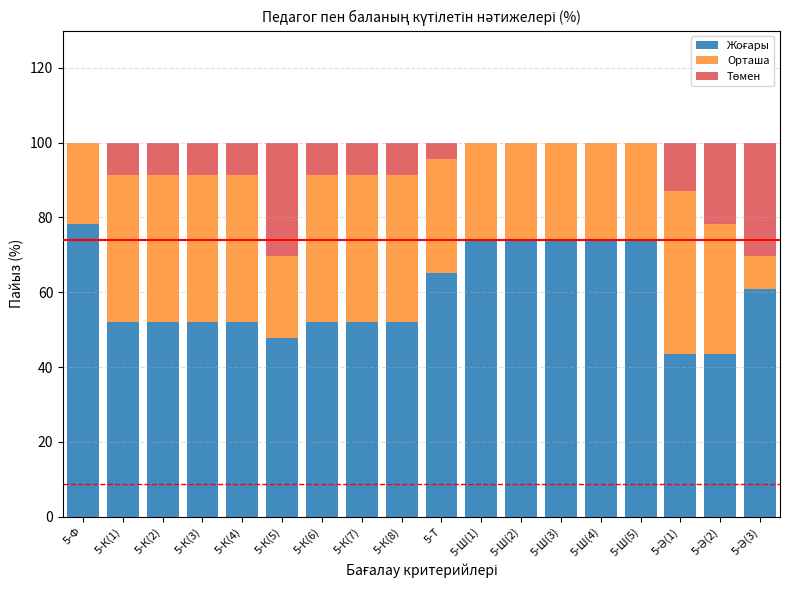

What is the total value across all series at 5-Ш(1)?

100.0